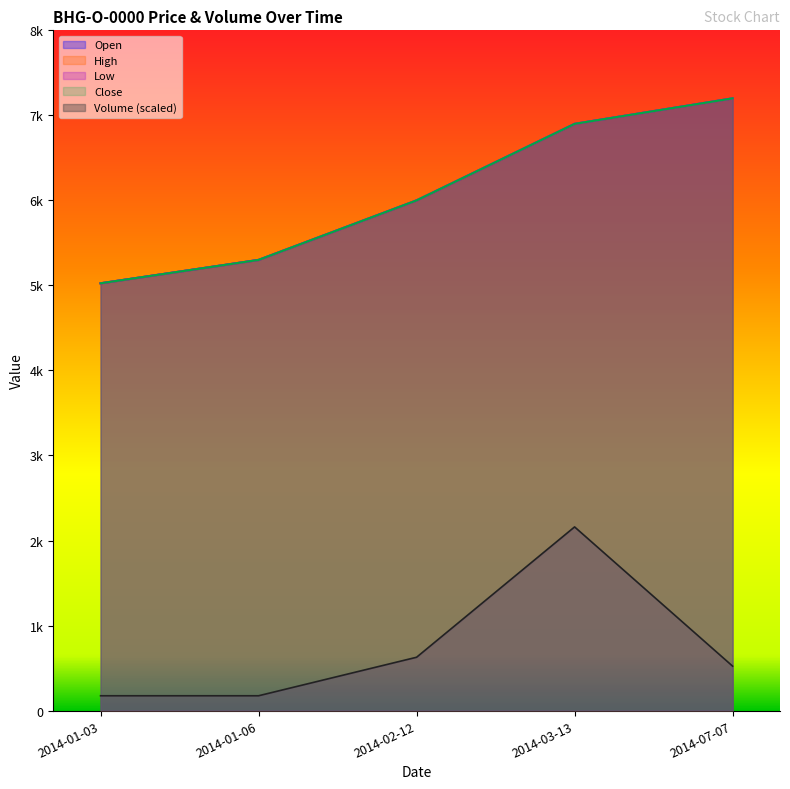

True or false: Volume and Low intersect in this chart.

False